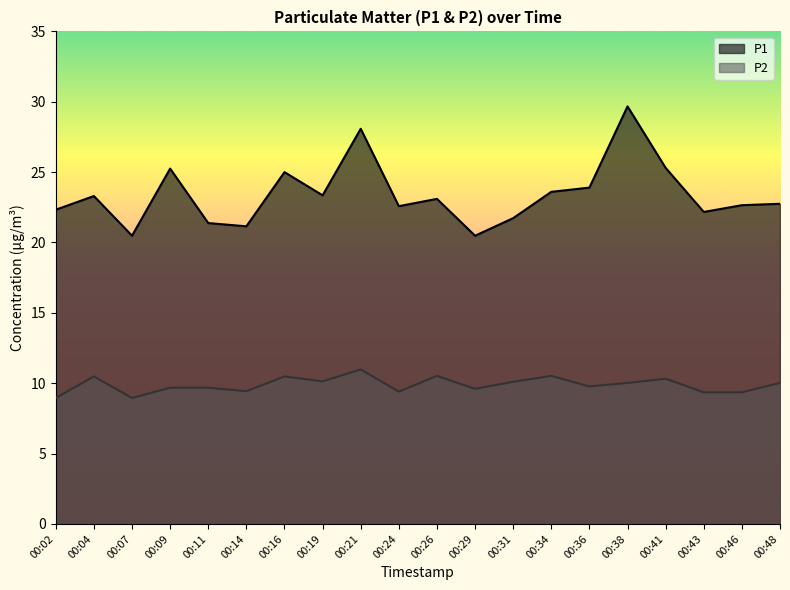

Rank the series at 00:19 from lowest to highest value.

P2, P1